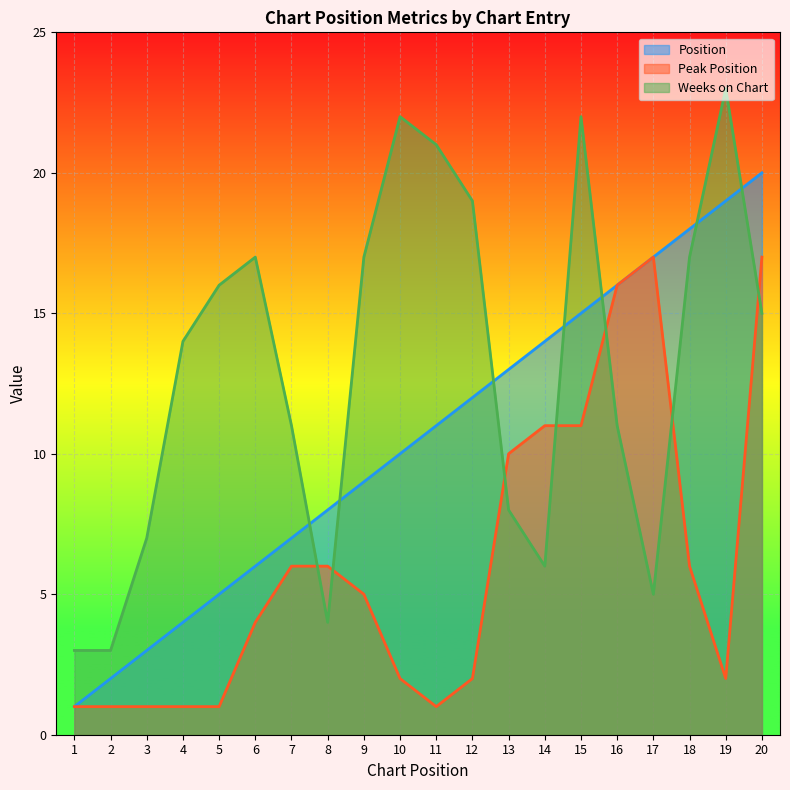

What is the value of the Position point at the 15th from the left?

15